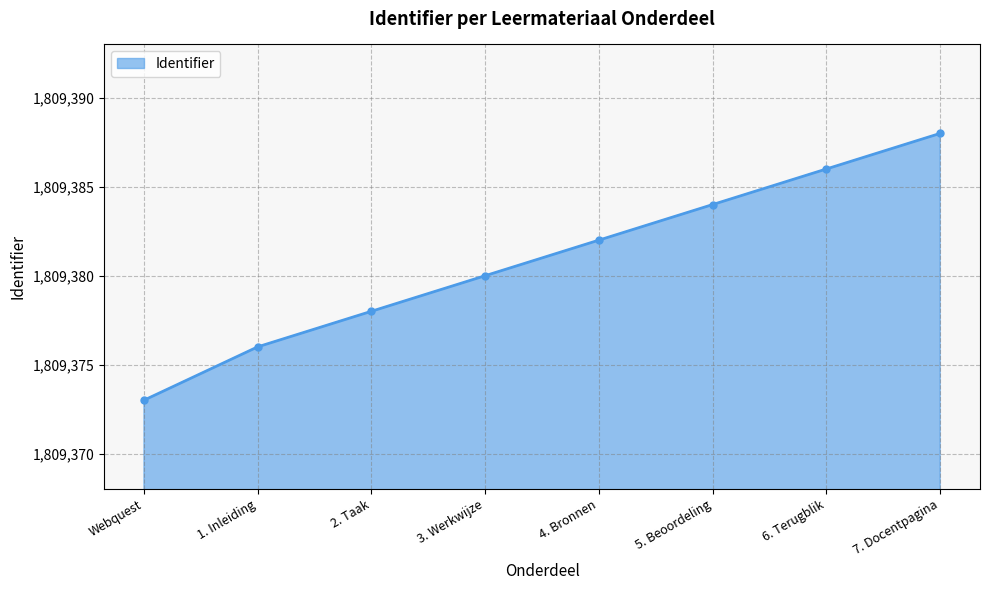

Reading left to right, list all the values displayed in this chart.

Webquest=1809373	1. Inleiding=1809376	2. Taak=1809378	3. Werkwijze=1809380	4. Bronnen=1809382	5. Beoordeling=1809384	6. Terugblik=1809386	7. Docentpagina=1809388